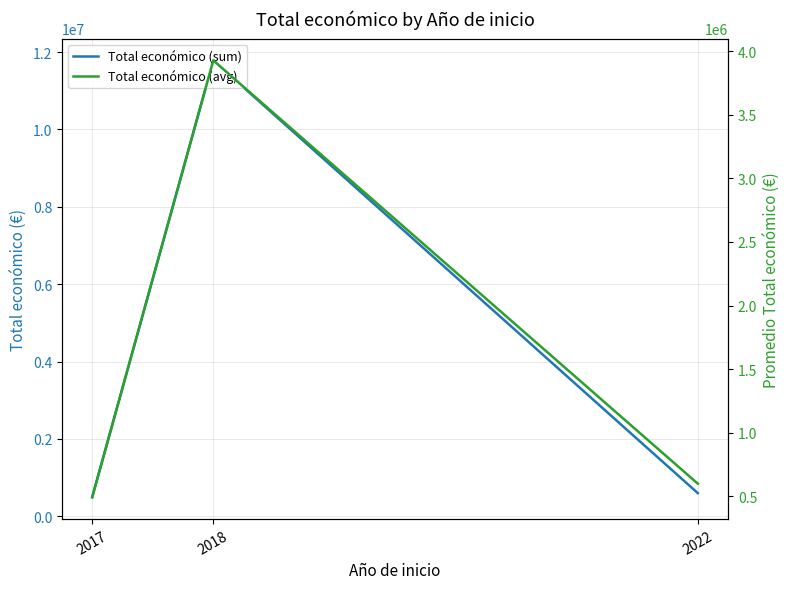

How many distinct data groups are displayed?

2